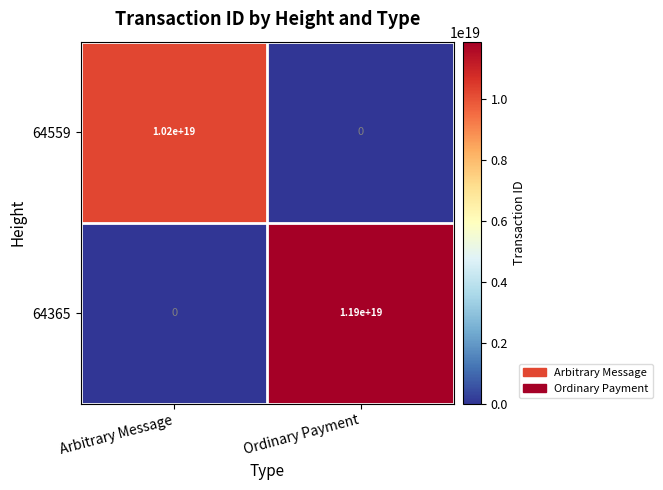

At which category is the sum across all series the highest?

Ordinary Payment